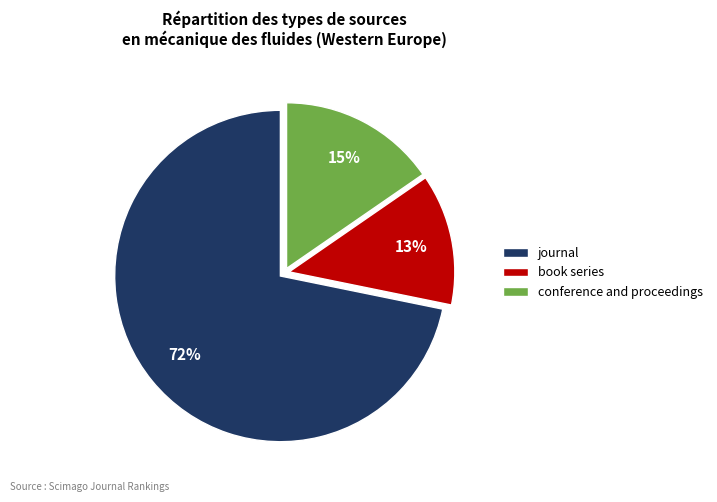

What percentage is the conference and proceedings slice, to the nearest percent?

15%